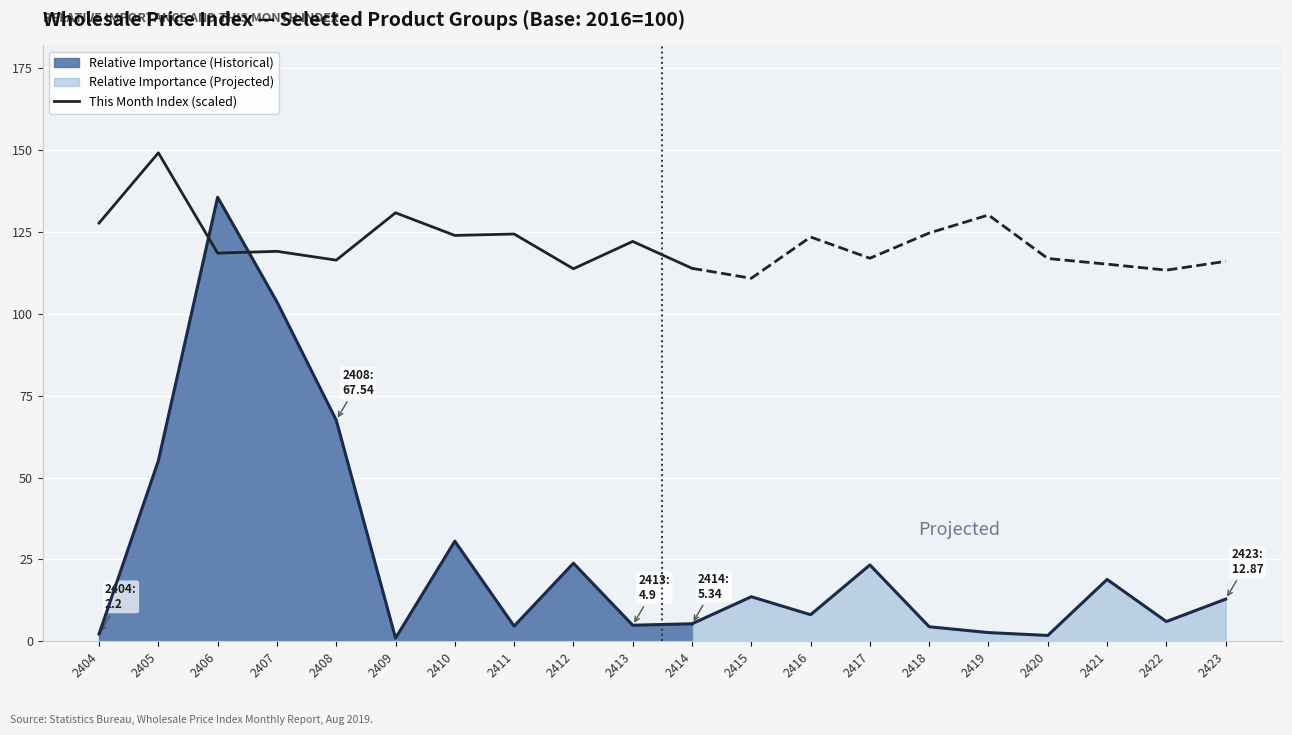

True or false: there are more than 1 points higher than both neighbors.

True